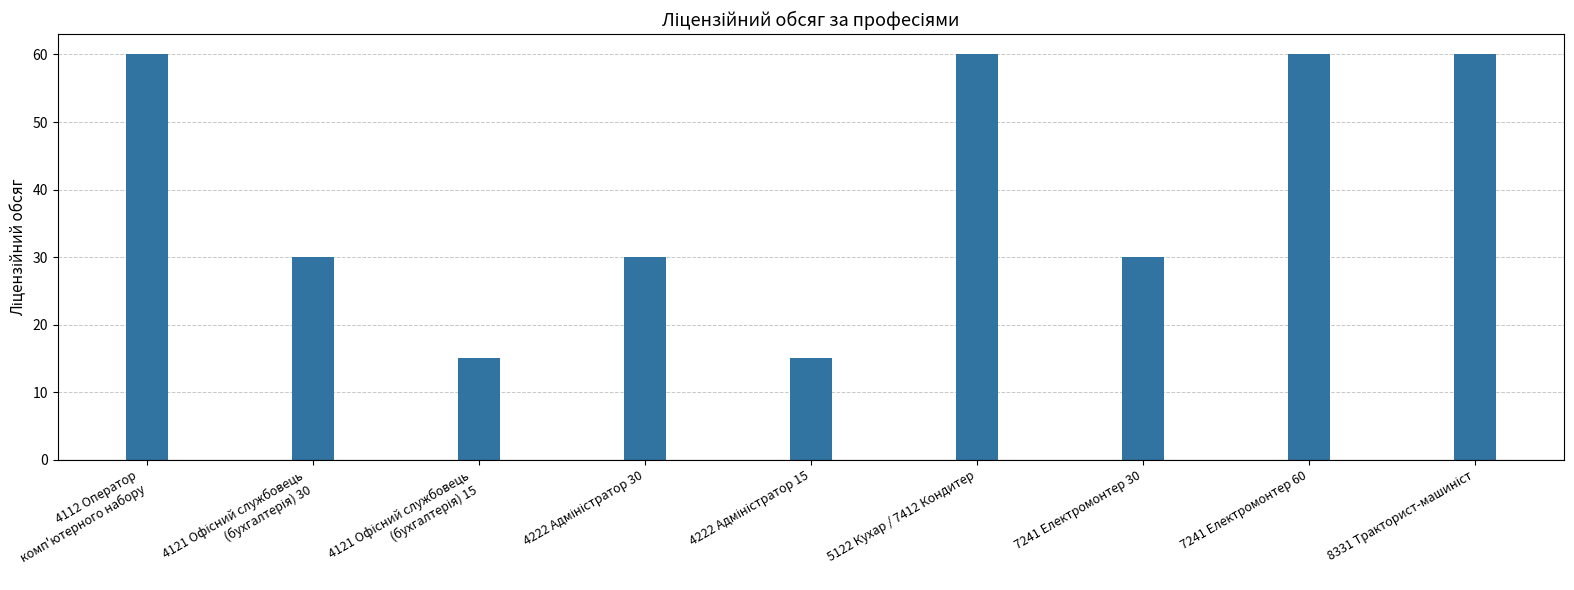

What is the greatest value displayed?

60